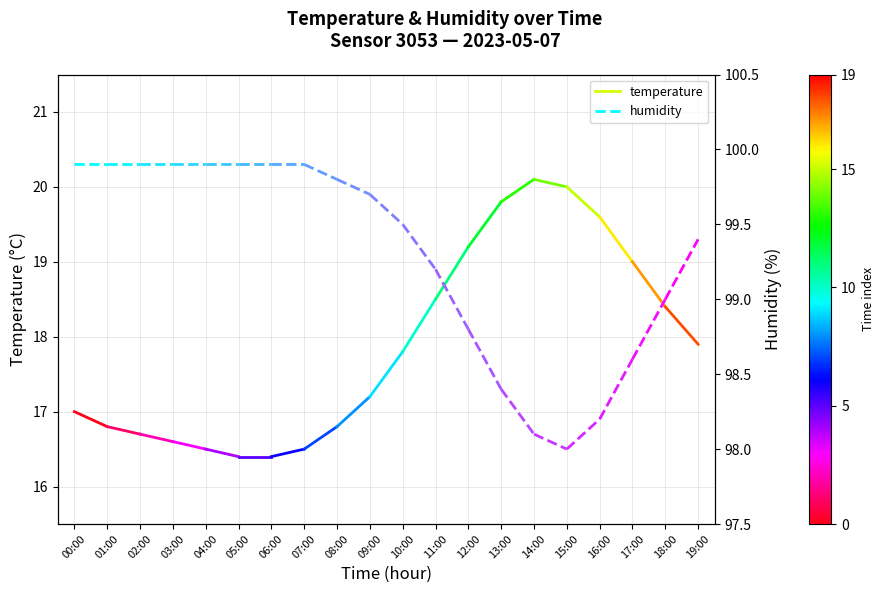

What are all the series names shown in the legend?

temperature, humidity